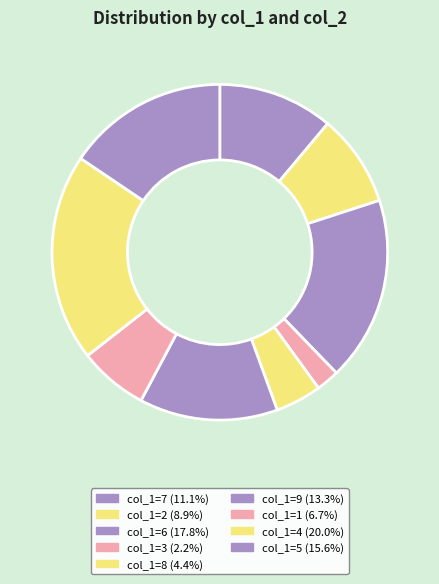

How many slices are in this pie chart?

9